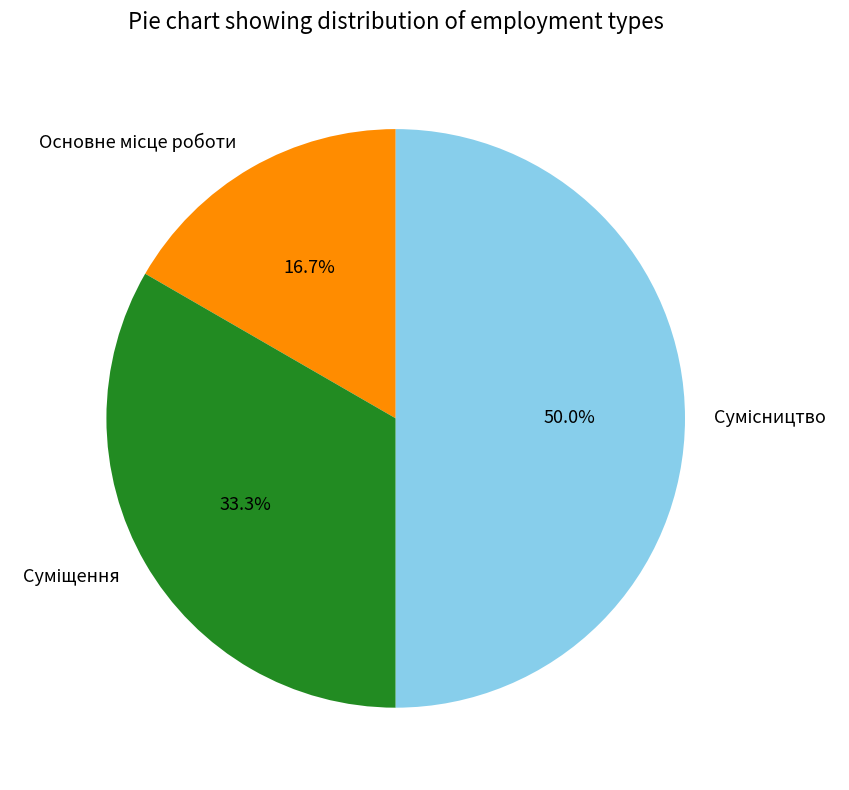

What is the ratio of the value at Сумісництво to the value at Основне місце роботи?

3.0